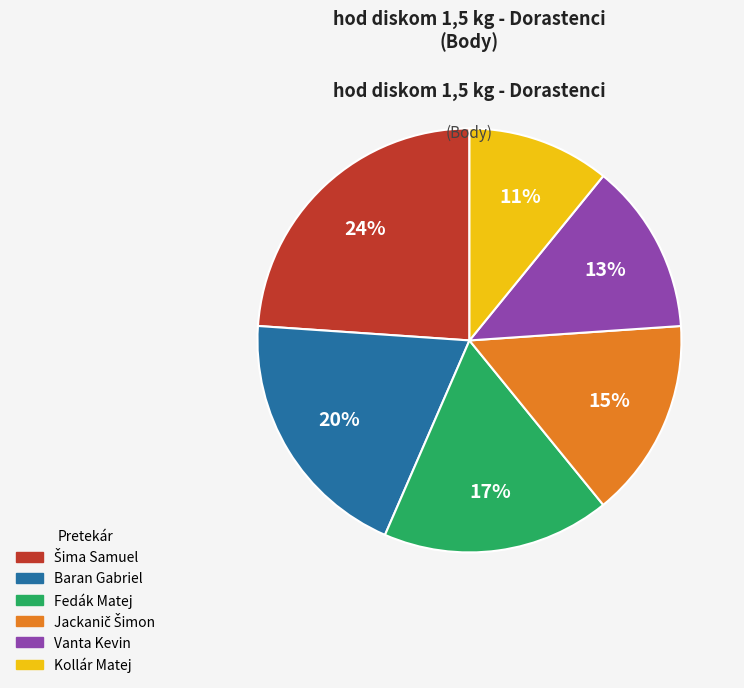

What is the smallest slice in the pie chart?

Kollár Matej